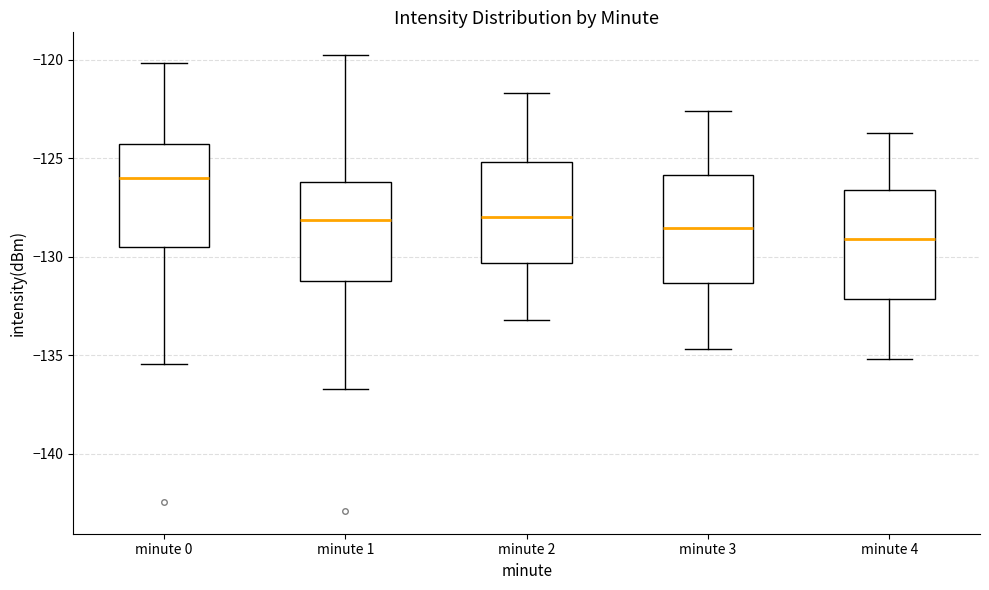

Reading left to right, read every box against the y-axis: the position of its median line, the range the box covers, and the ends of its whiskers. The values are not printed on the chart, so give them approximately, as read against the axis.

minute 0: median -126.0, box -129.5 to -124.5, whiskers -135.5 to -120.0
minute 1: median -128.0, box -131.0 to -126.0, whiskers -136.5 to -120.0
minute 2: median -128.0, box -130.5 to -125.0, whiskers -133.0 to -121.5
minute 3: median -128.5, box -131.5 to -126.0, whiskers -134.5 to -122.5
minute 4: median -129.0, box -132.0 to -126.5, whiskers -135.0 to -123.5